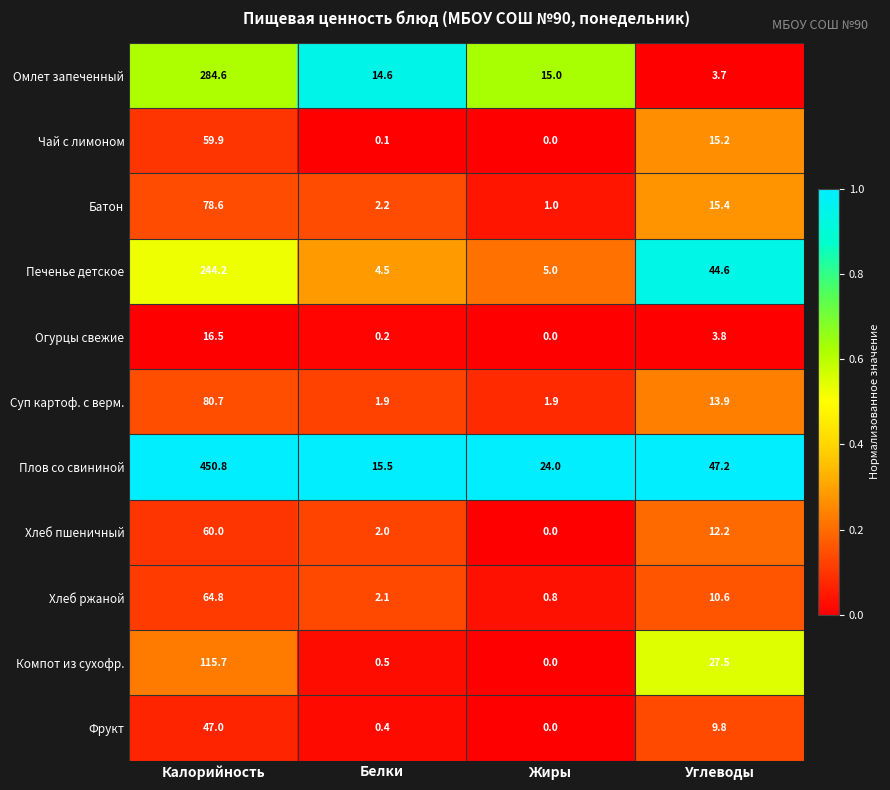

Which series has the widest spread of values?

Плов со свининой